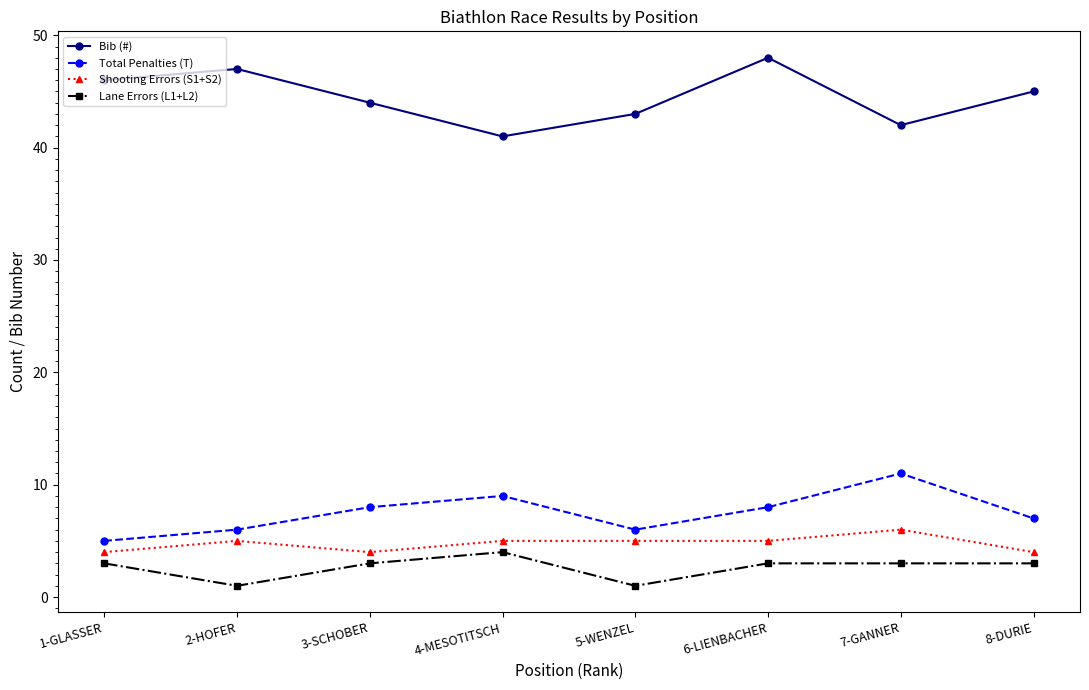

The Bib (#) series shows 45 at 8-DURIE. True or false?

True